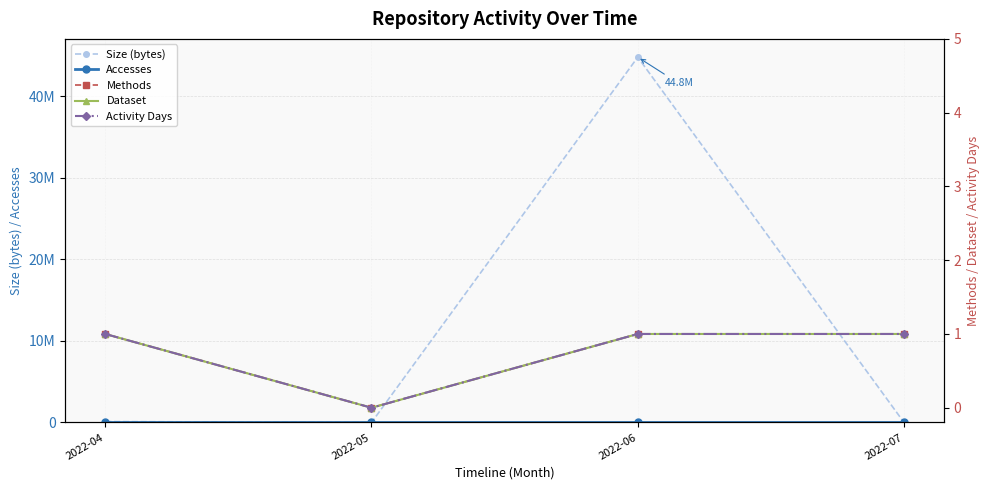

Reading left to right, list all the values displayed in this chart.

Size (bytes): 2022-04=112196	2022-05=0	2022-06=44805808	2022-07=937
Accesses: 2022-04=1	2022-05=0	2022-06=93	2022-07=1
Methods: 2022-04=1	2022-05=0	2022-06=1	2022-07=1
Dataset: 2022-04=1	2022-05=0	2022-06=1	2022-07=1
Activity Days: 2022-04=1	2022-05=0	2022-06=1	2022-07=1